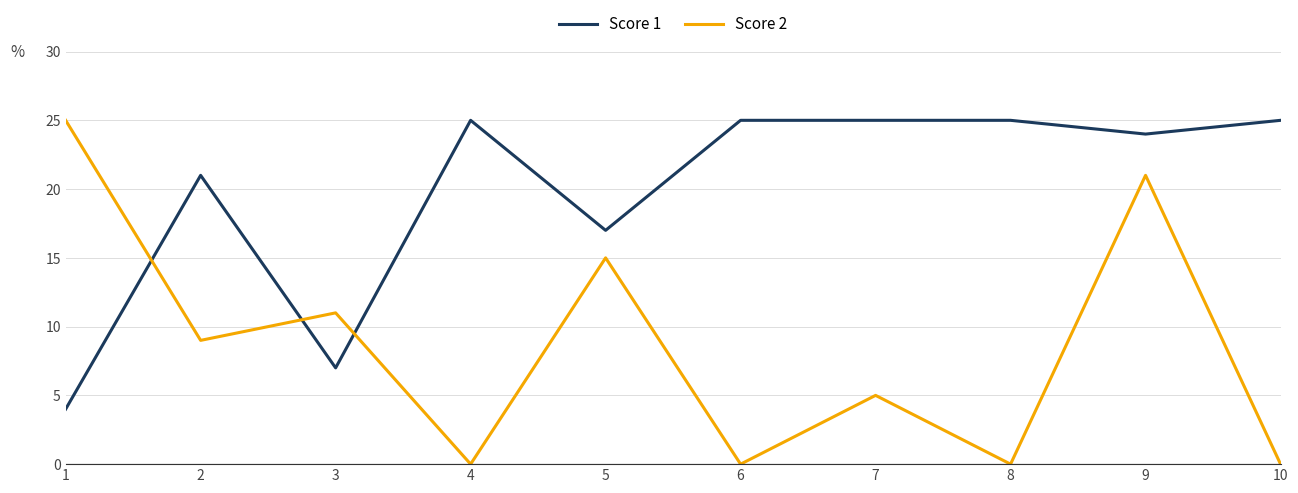

Which series has the largest total across all categories?

Score 1